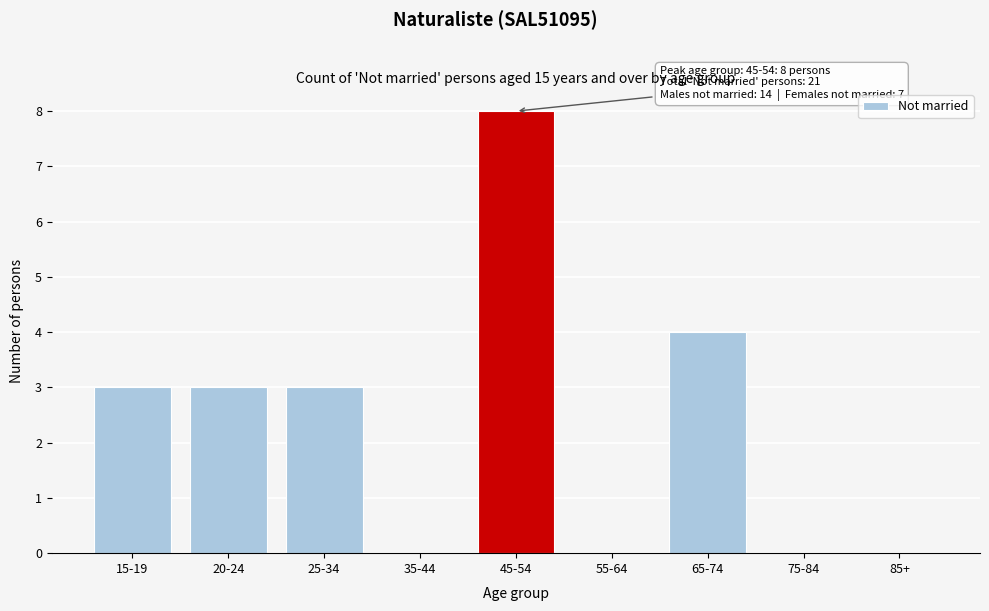

Reading right to left, transcribe all the data shown in this chart.

85+=0	75-84=0	65-74=4	55-64=0	45-54=8	35-44=0	25-34=3	20-24=3	15-19=3